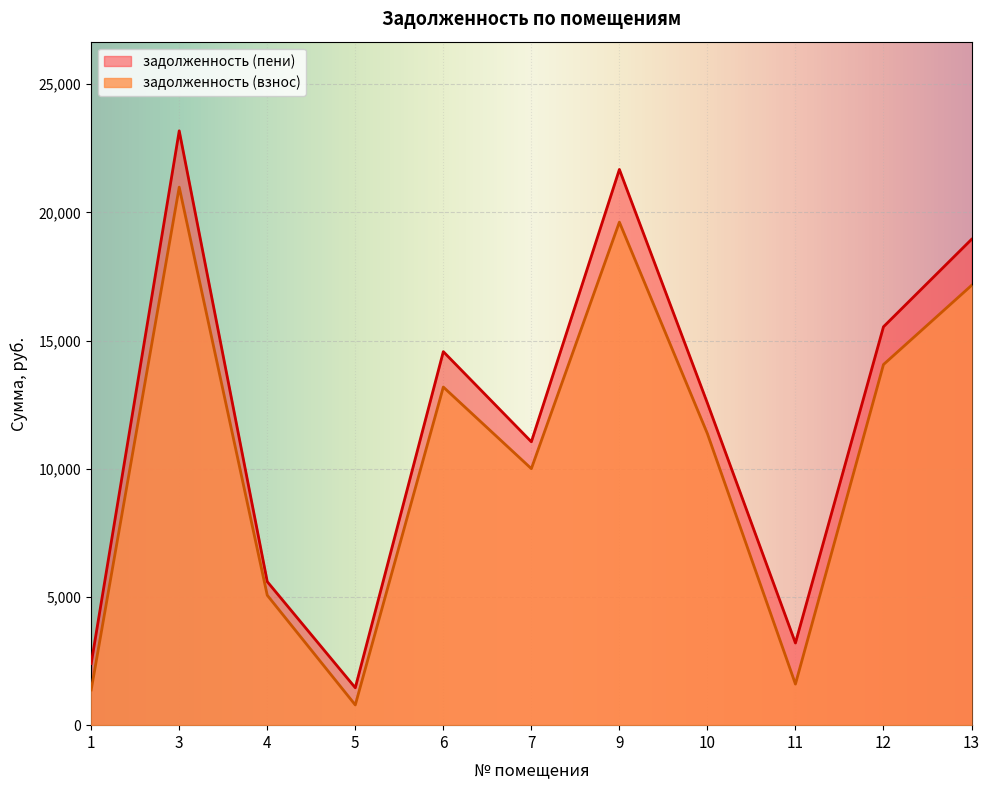

True or false: задолженность (взнос) and задолженность (пени) intersect in this chart.

False